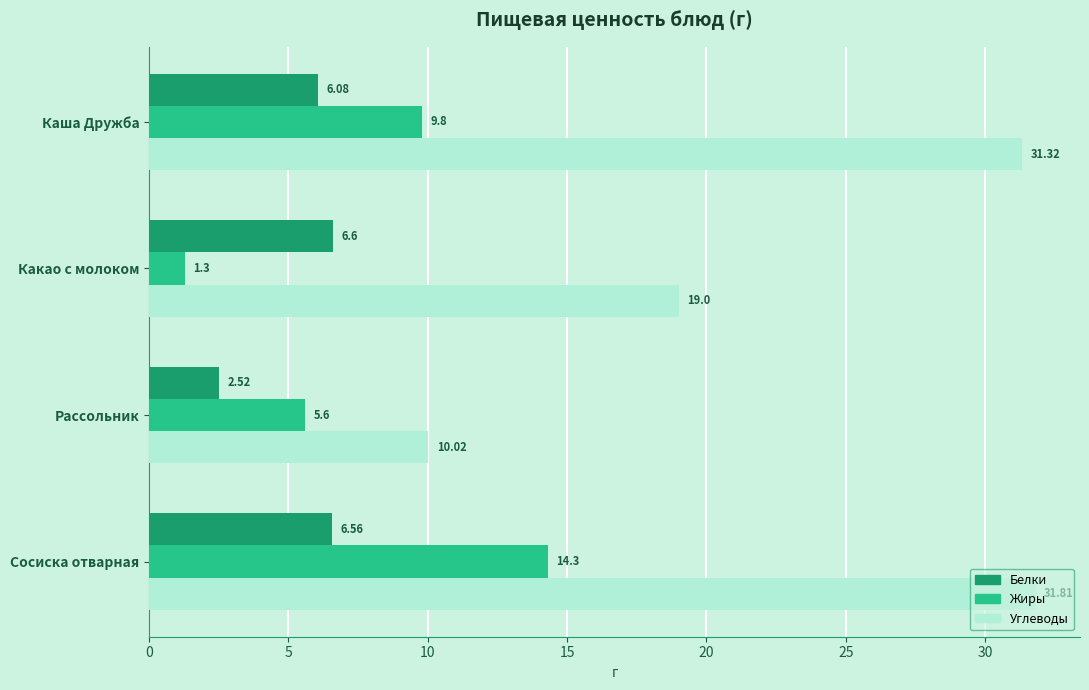

What is the difference between the second highest and second lowest values in the Белки series?

0.5